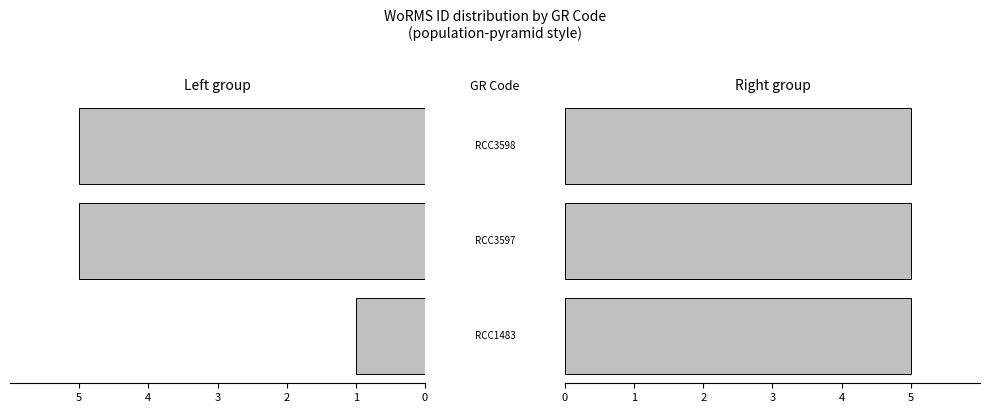

List the series in order of their peak value, highest first.

Right group, Left group